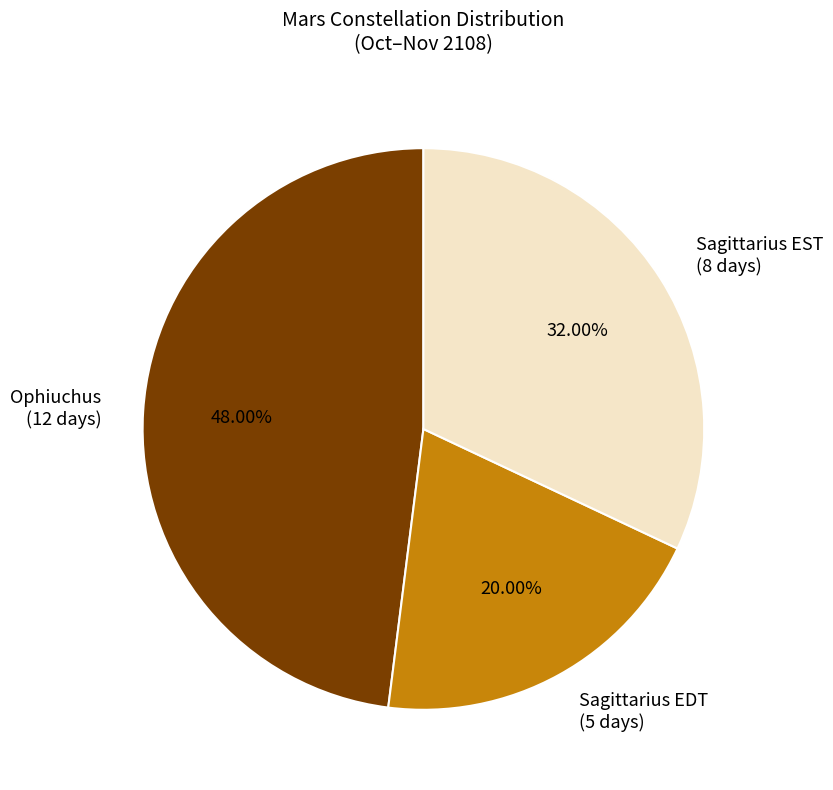

Does any single category account for the majority?

No